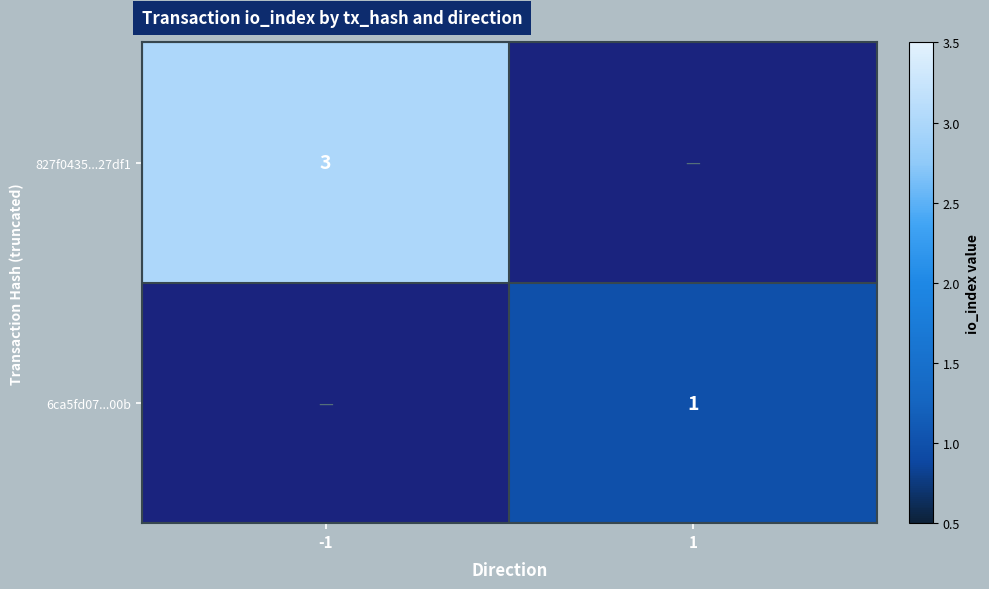

True or false: 827f0435...27df1 has a value of 4 at -1.

False